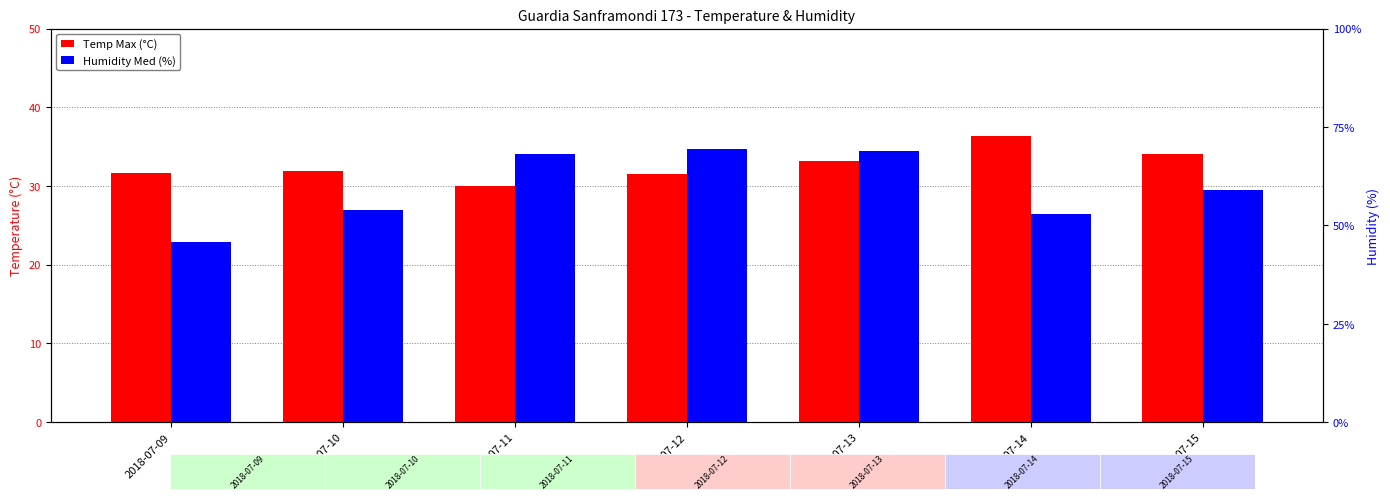

What is the average value of the Temp Max (°C) series?

32.7